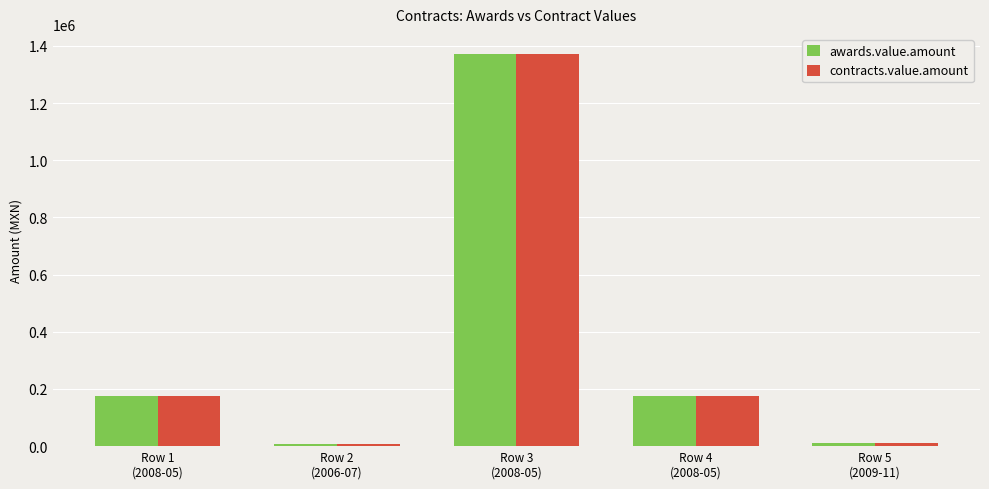

What is the sum of all contracts.value.amount values?

1743340.1